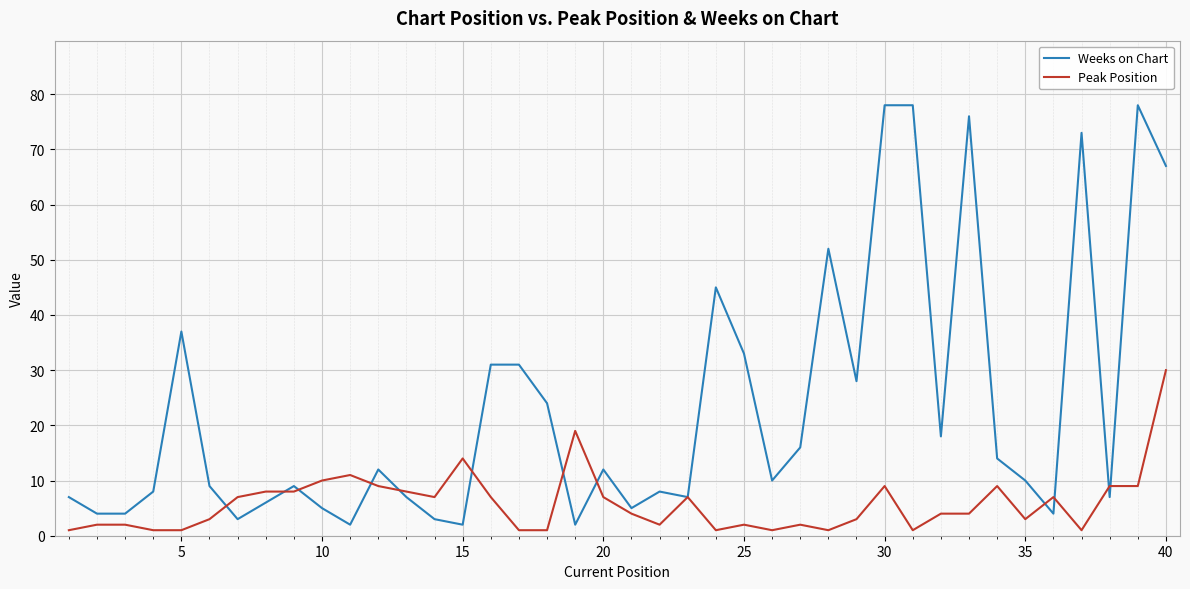

What is the smallest value displayed?

1